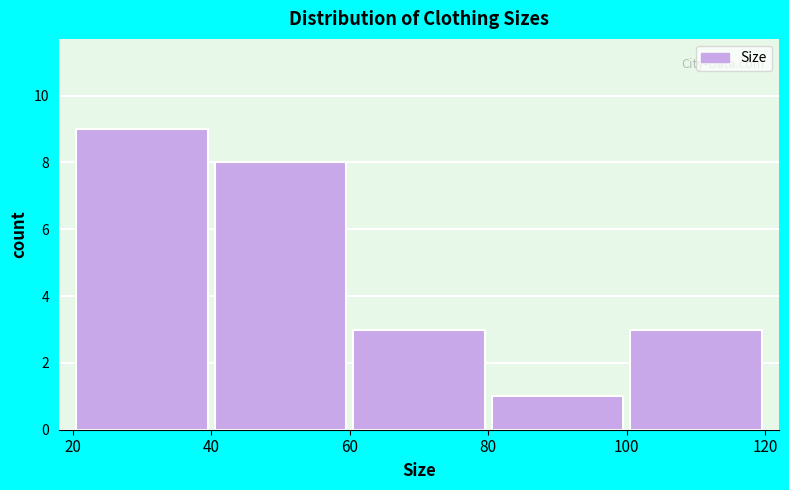

Reading left to right, list every bar in this chart as the range it spans on the x-axis followed by its height. The values are not printed on the chart, so give them approximately, as read against the axis.

20 to 40: 9
40 to 60: 8
60 to 80: 3
80 to 100: 1
100 to 120: 3